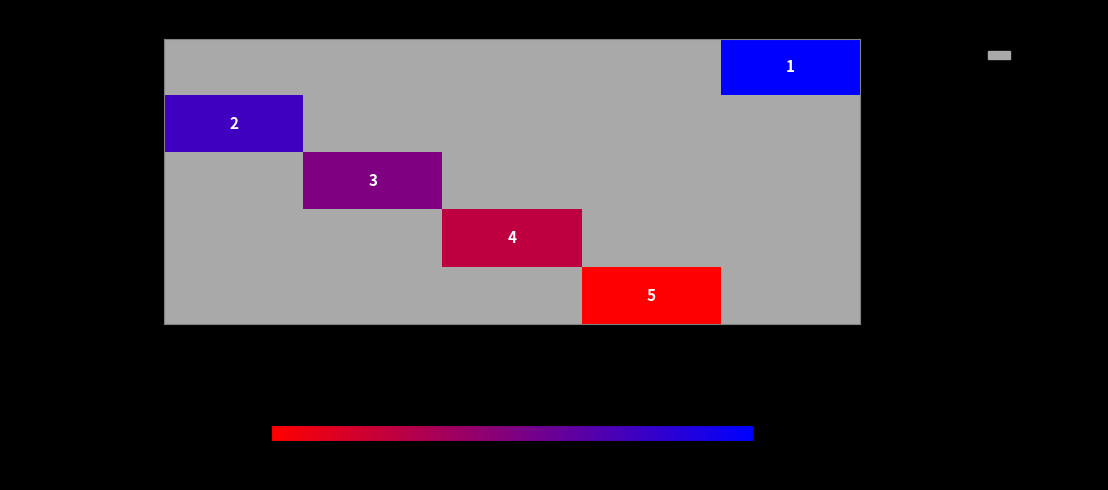

True or false: Hamerníková Adéla has a value of 2 at 36.

True